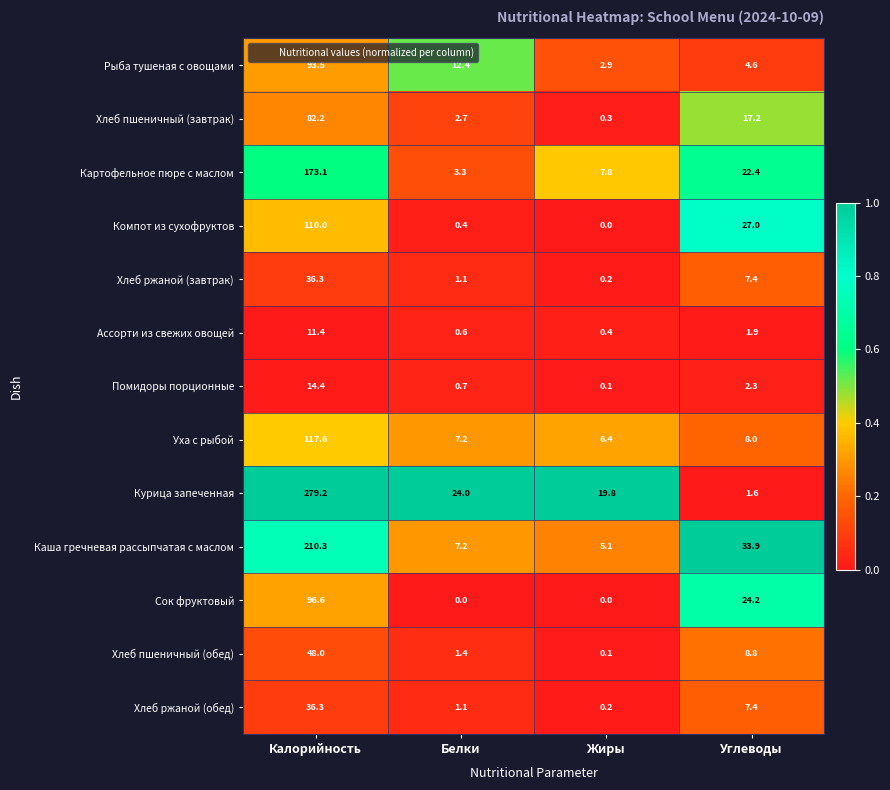

Rank the categories by Уха с рыбой value from highest to lowest.

Калорийность, Углеводы, Белки, Жиры